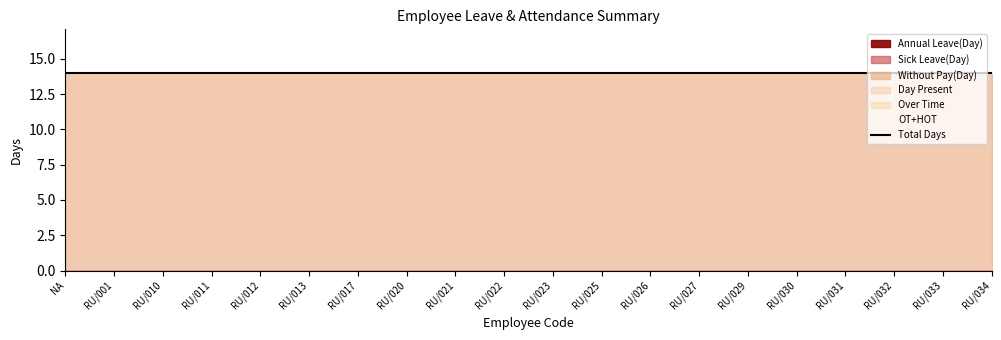

What is the total value across all series at RU/017?

14